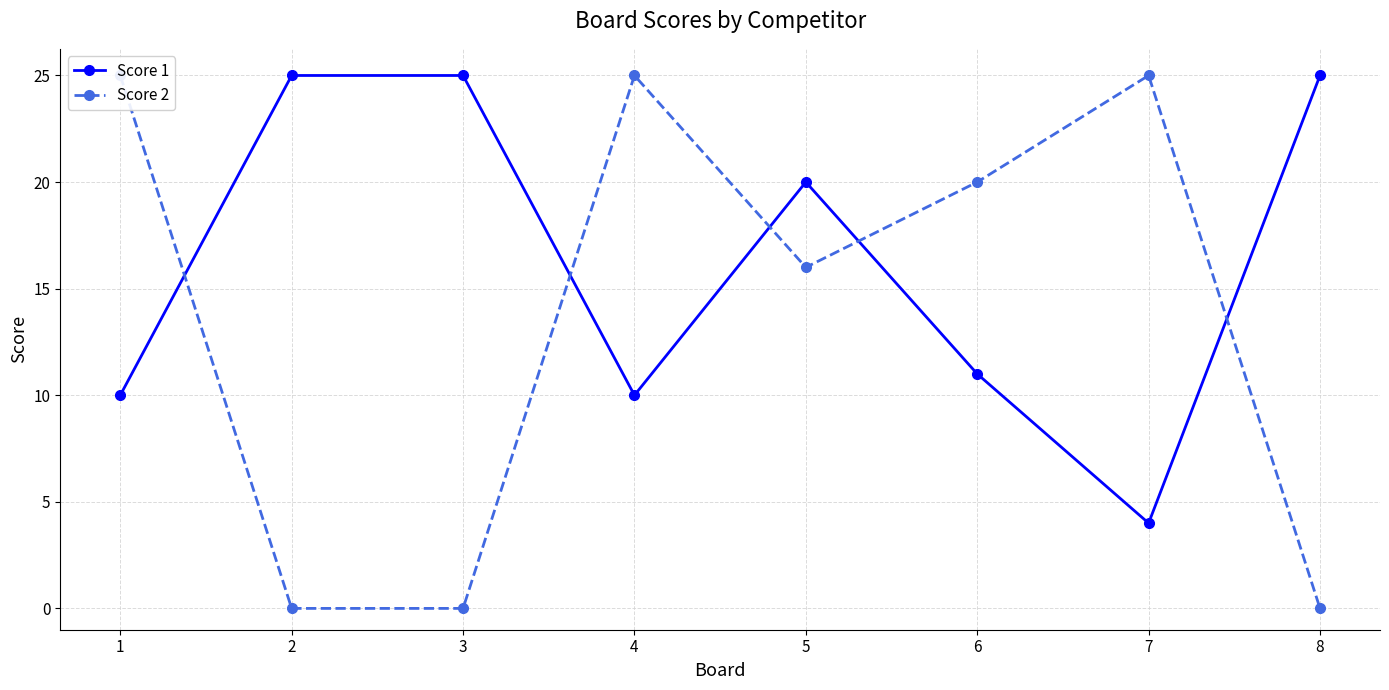

Is the value of Score 1 at 2 greater than the value of Score 2 at 6?

Yes